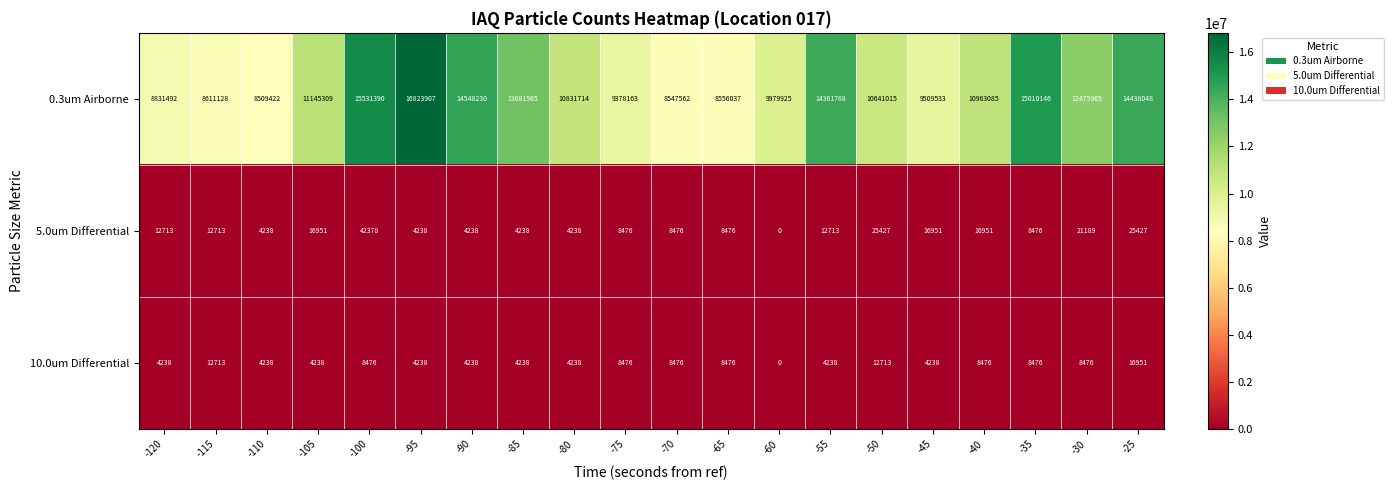

How many positive values does the 10.0um Differential series have?

19